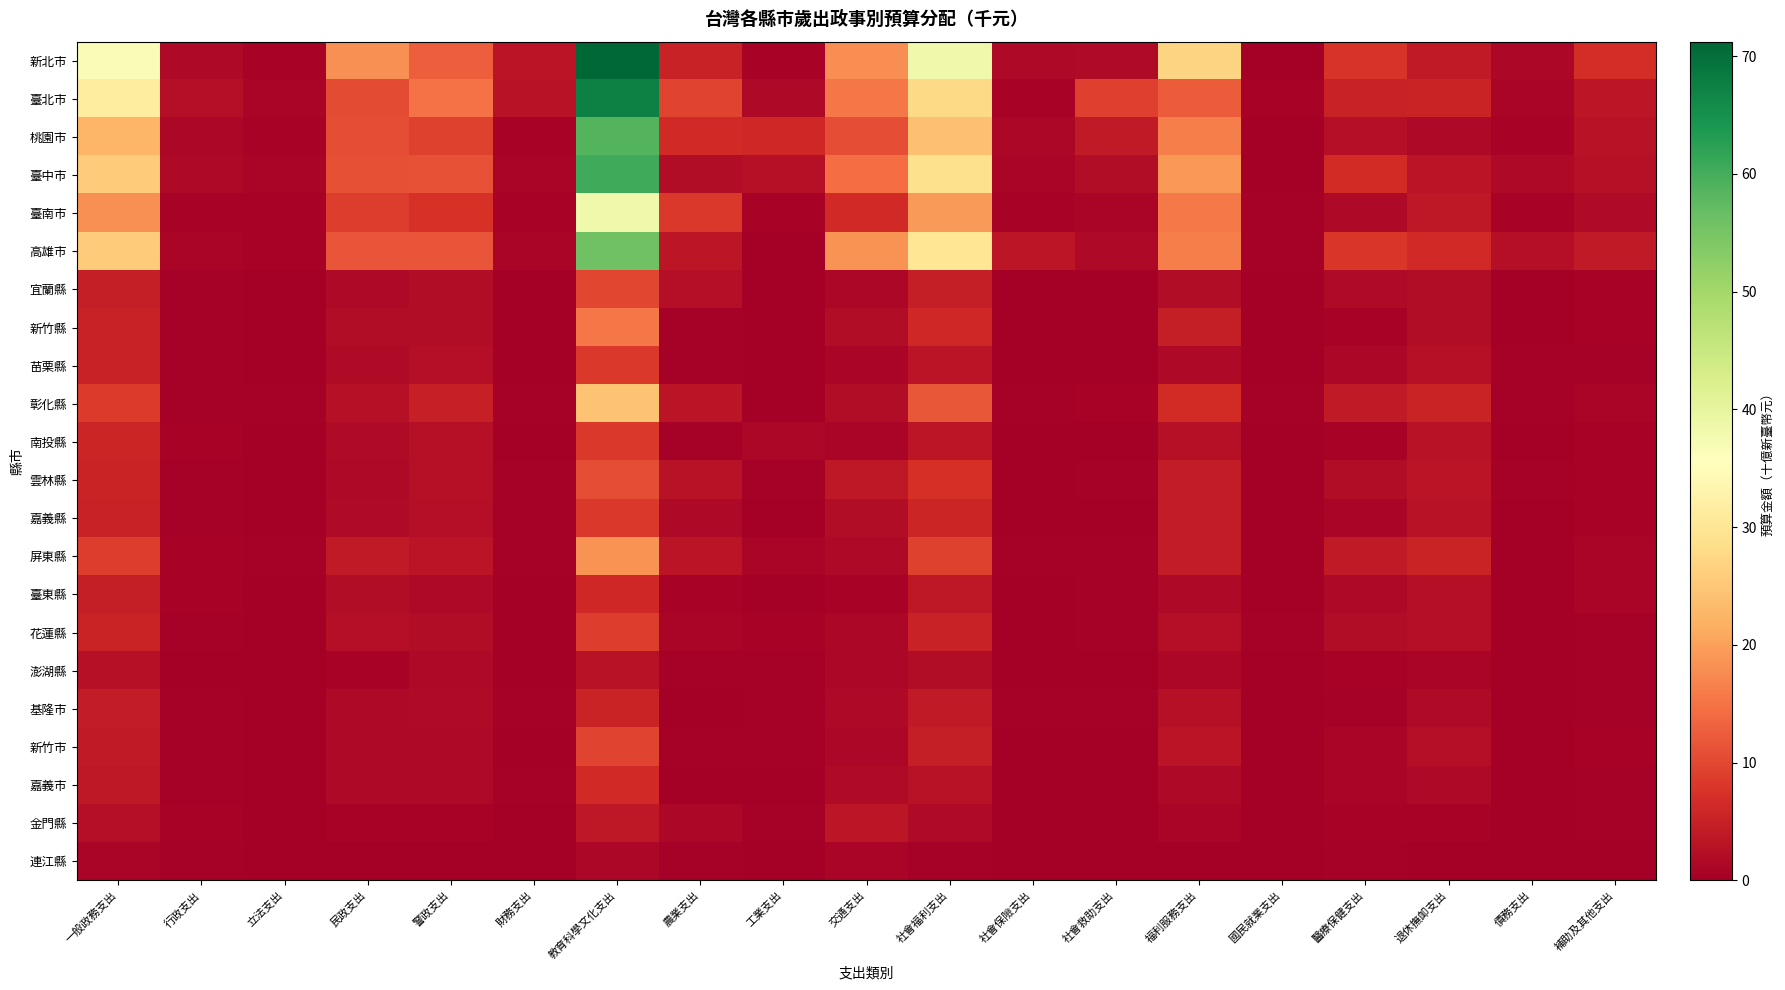

What is the difference between the highest and lowest values at 社會救助支出?

9.1